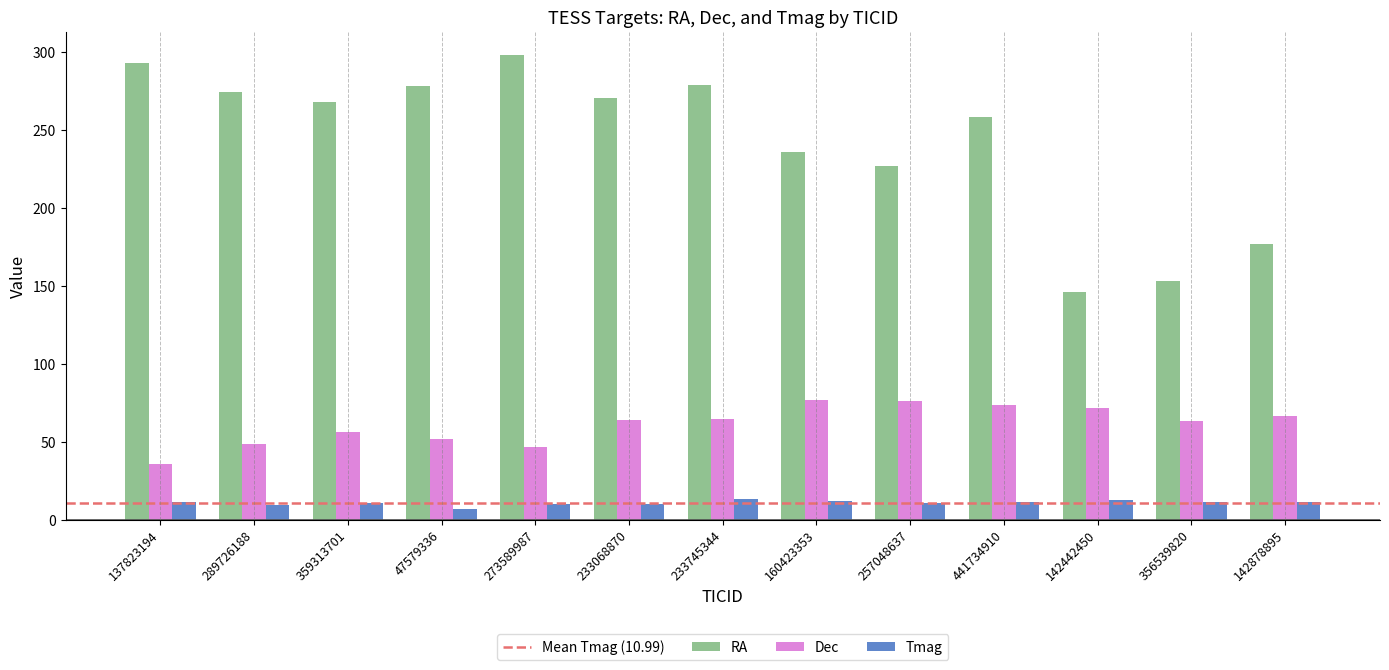

List the series in order of their peak value, lowest first.

Tmag, Dec, RA